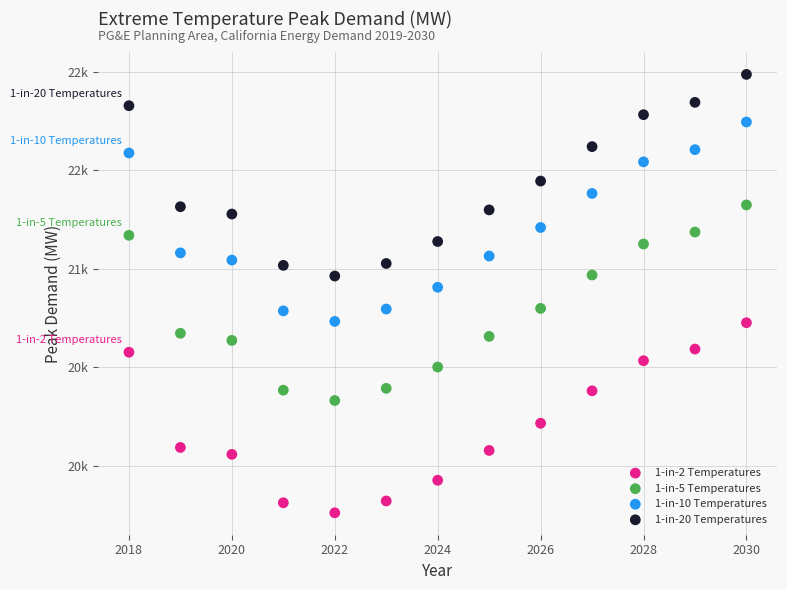

What are all the series names shown in the legend?

1-in-2 Temperatures, 1-in-5 Temperatures, 1-in-10 Temperatures, 1-in-20 Temperatures